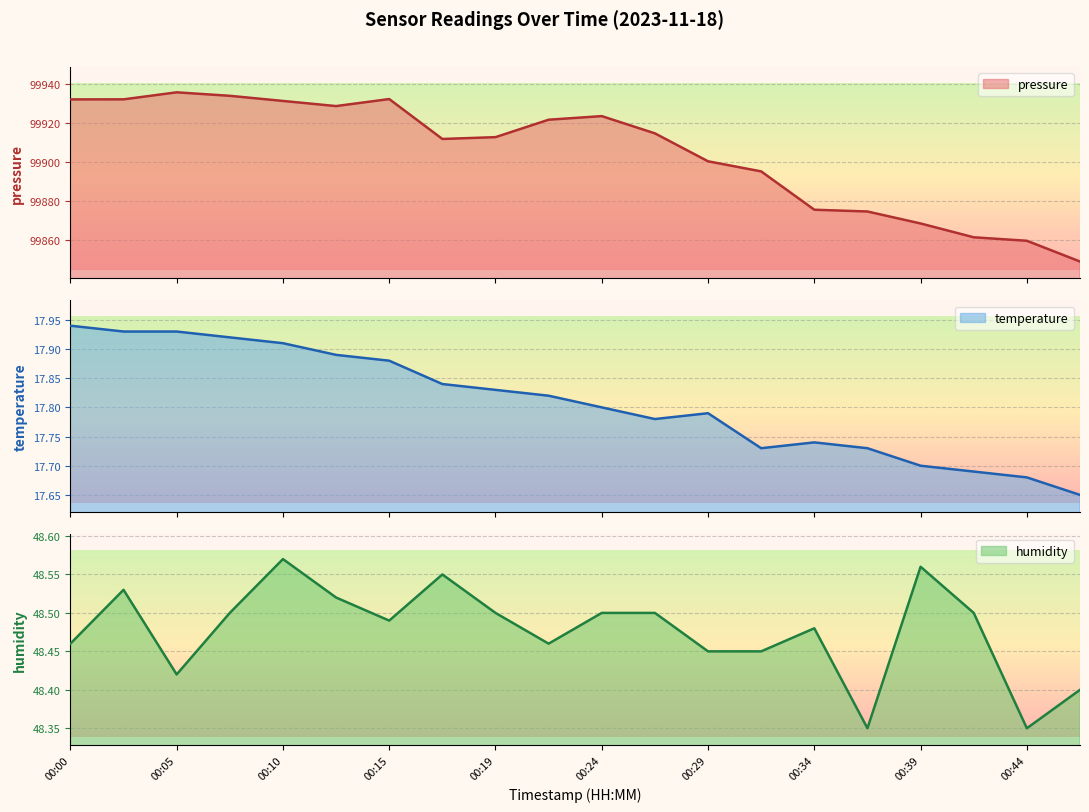

Is the value of pressure at 00:10 greater than the value of temperature at 00:07?

Yes